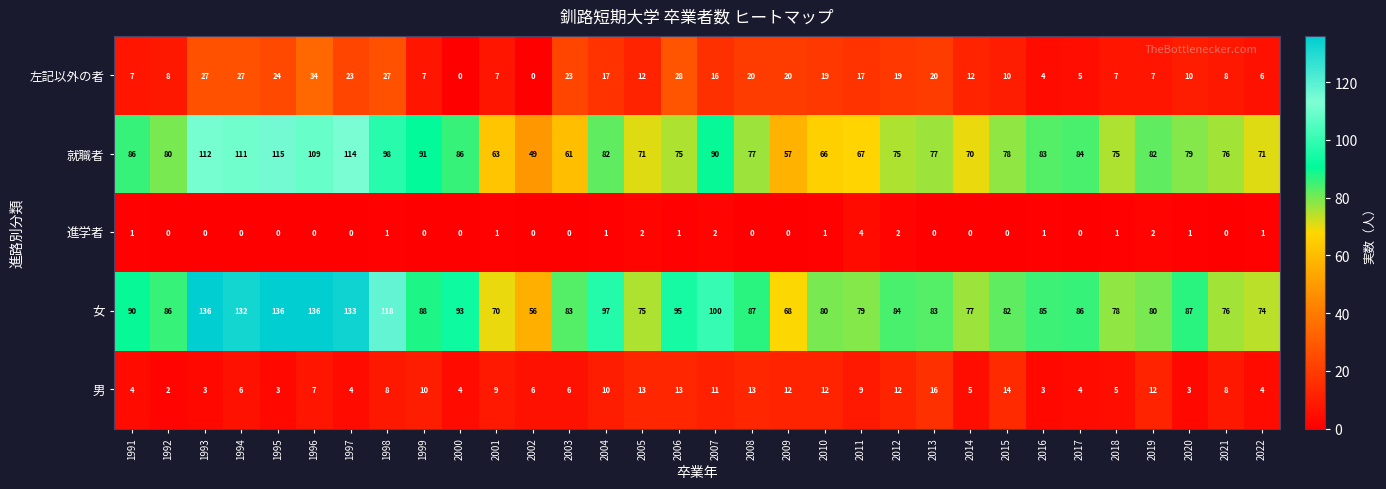

Which series has the largest range (max minus min)?

女